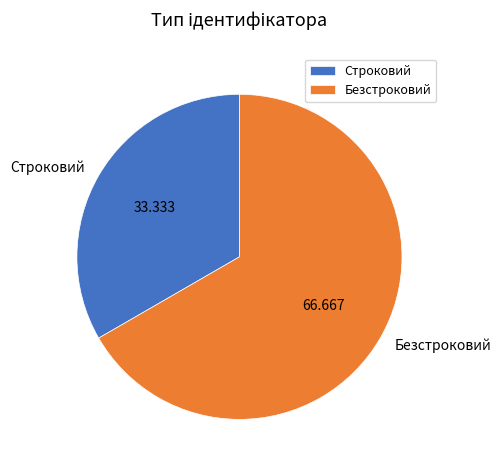

Which slice is the smallest?

Строковий